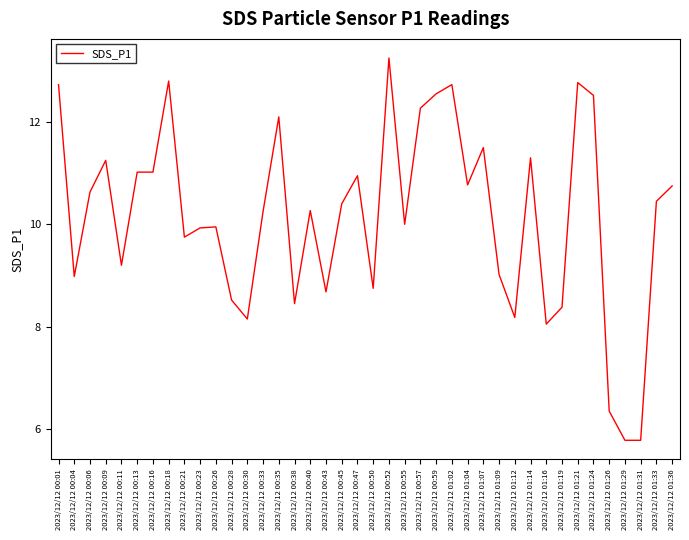

What is the change in value from 2023/12/12 00:23 to 2023/12/12 00:52?

+3.3